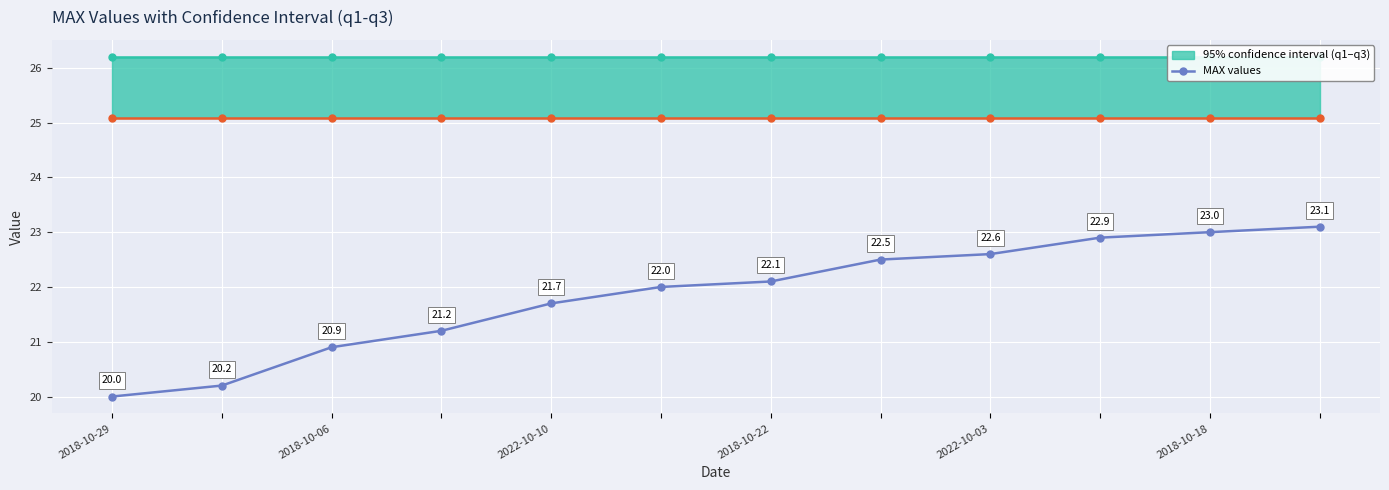

What is the value of the 8th point from the left?

22.5